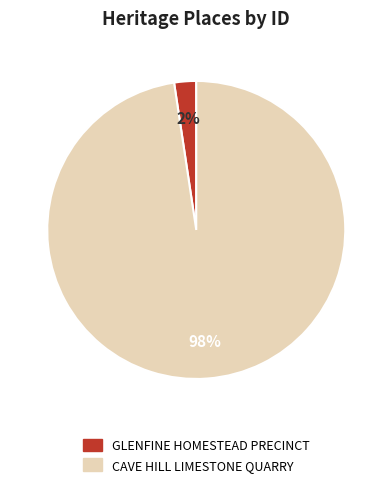

Between GLENFINE HOMESTEAD PRECINCT and CAVE HILL LIMESTONE QUARRY, which is larger?

CAVE HILL LIMESTONE QUARRY